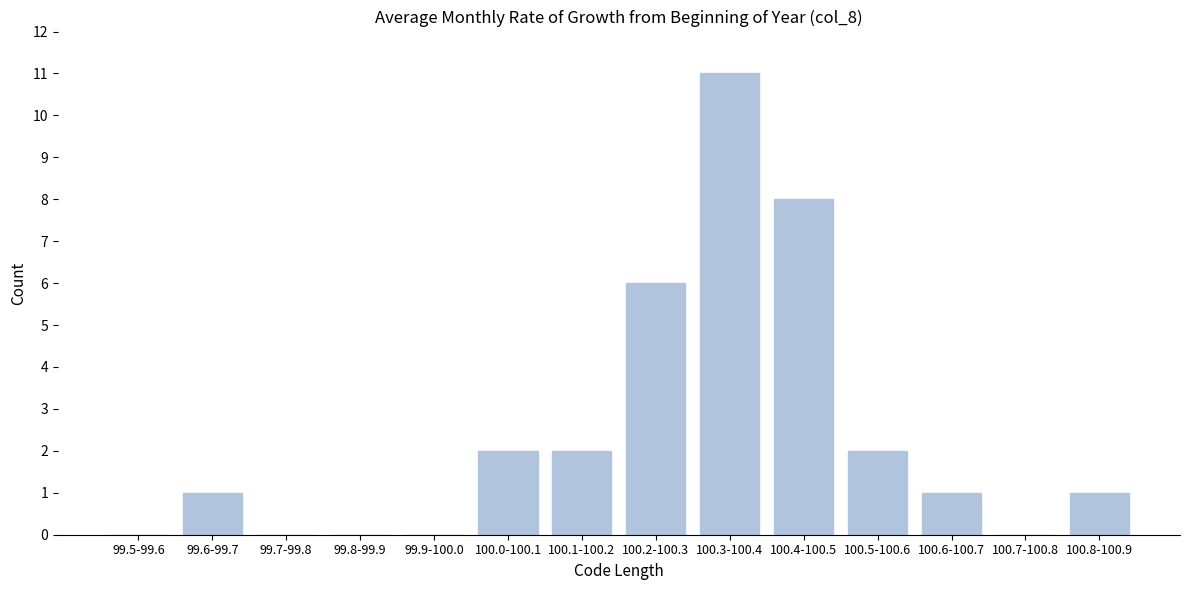

Reading left to right, what are all the values shown in this chart?

99.5-99.6=0	99.6-99.7=1	99.7-99.8=0	99.8-99.9=0	99.9-100.0=0	100.0-100.1=2	100.1-100.2=2	100.2-100.3=6	100.3-100.4=11	100.4-100.5=8	100.5-100.6=2	100.6-100.7=1	100.7-100.8=0	100.8-100.9=1